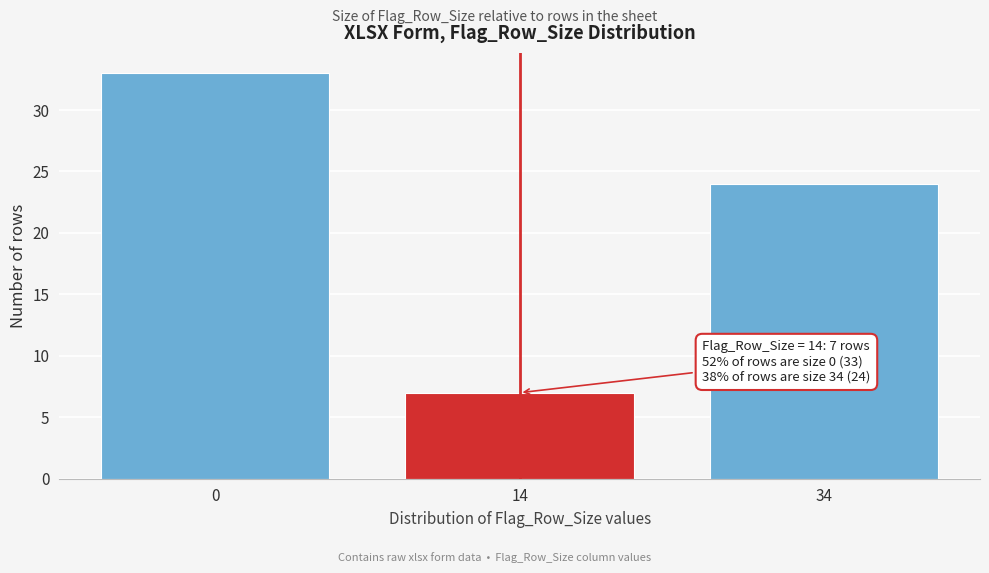

Reading right to left, list all the values displayed in this chart.

24	7	33